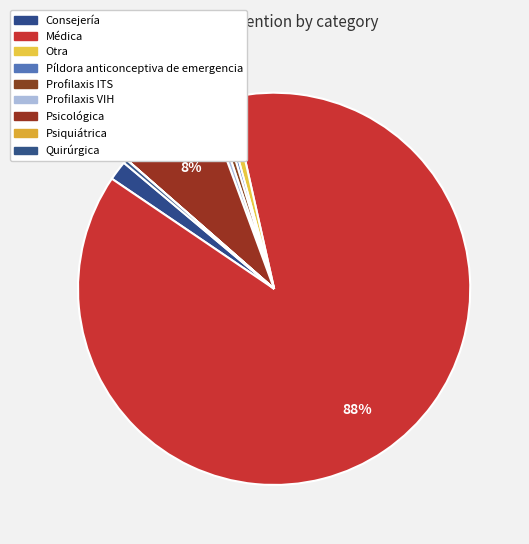

Is it true that Otra is 11% of the pie?

False